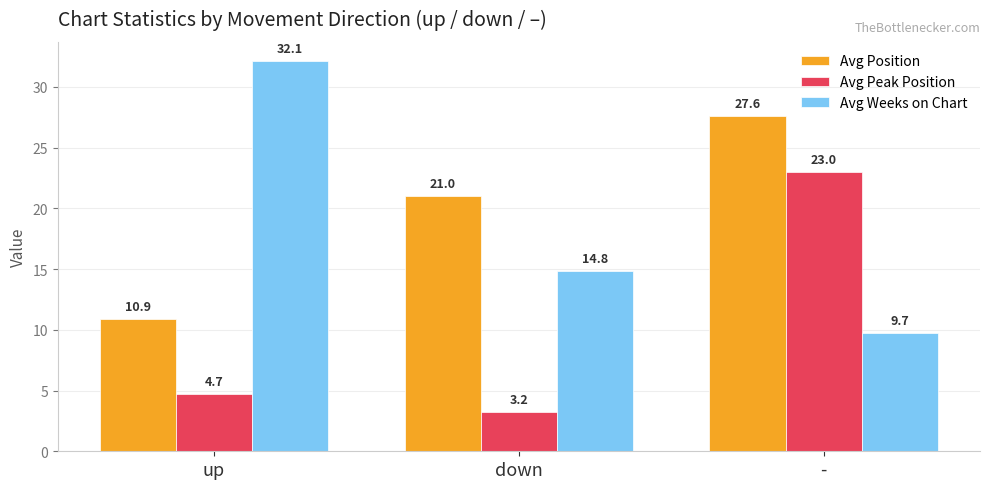

What is the difference between the maximum and minimum values in the Avg Position series?

16.7